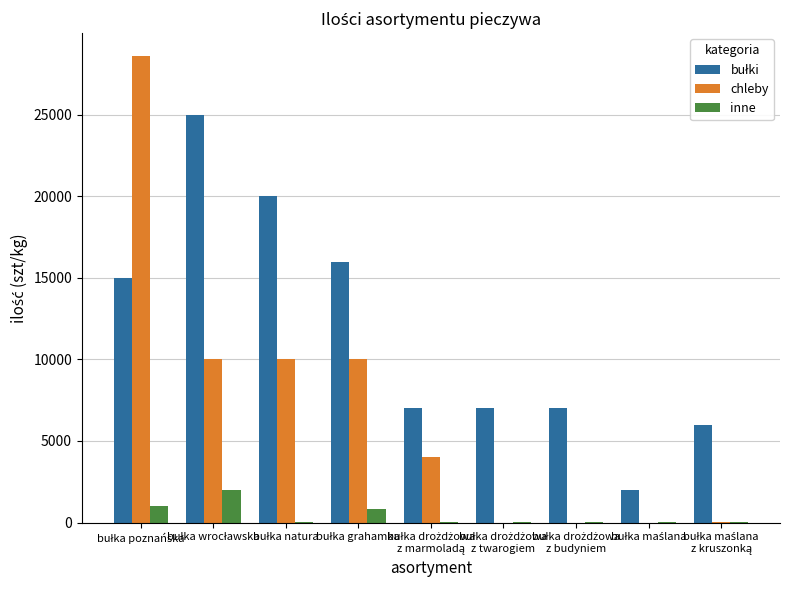

What is the sum of all inne values?

4060